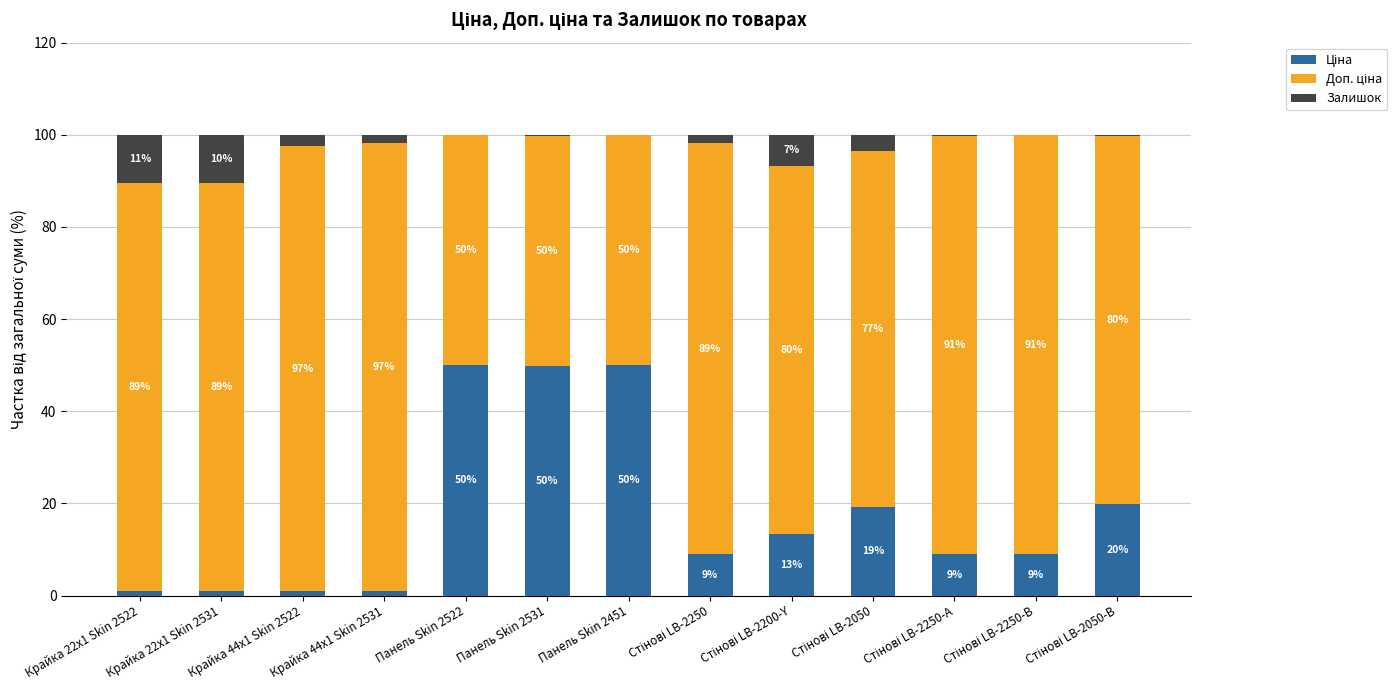

What is the total value across all series at Крайка 44x1 Skin 2522?

100.0